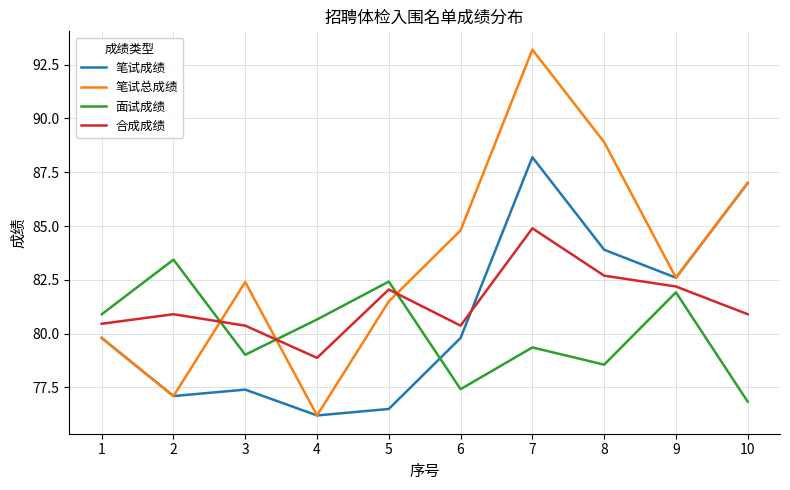

The value of 合成成绩 at 4 is 78.9. True or false?

True